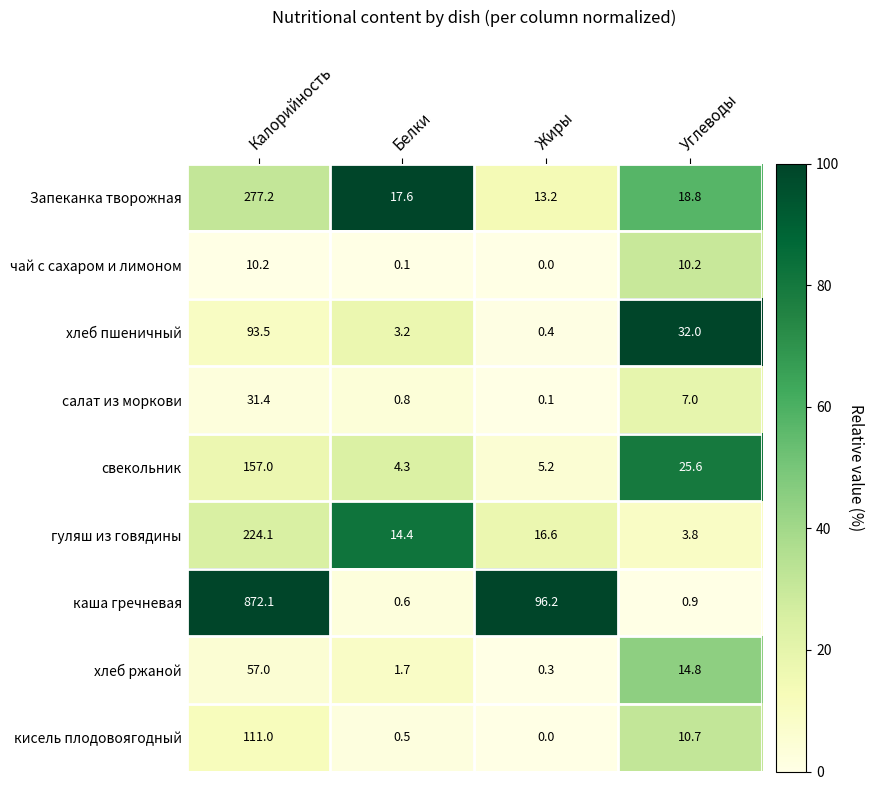

Which series has the widest spread of values?

каша гречневая